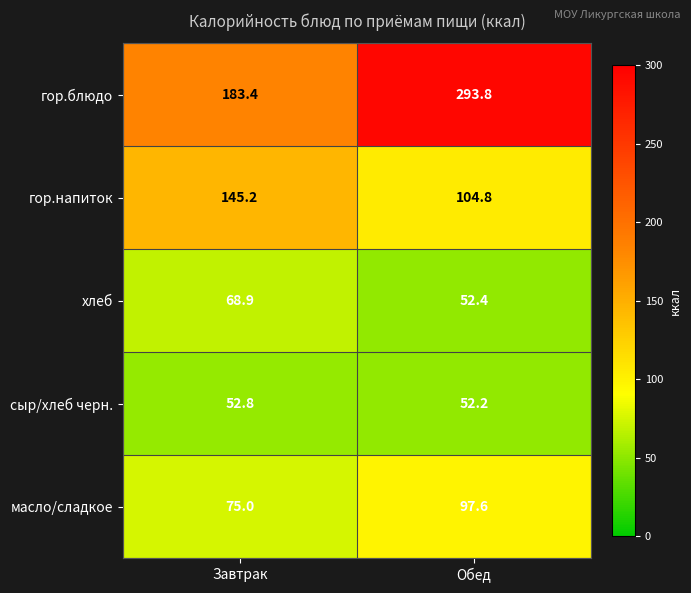

Reading right to left, transcribe all the data shown in this chart.

гор.блюдо: 293.8	183.4
гор.напиток: 104.8	145.2
хлеб: 52.4	68.9
сыр/хлеб черн.: 52.2	52.8
масло/сладкое: 97.6	75.0